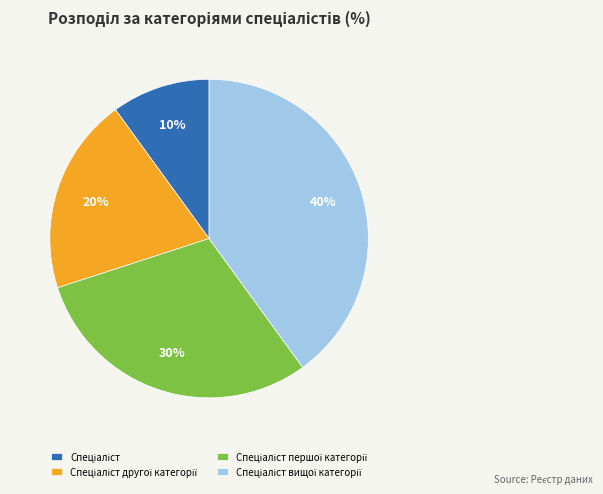

How many segments does this pie chart have?

4